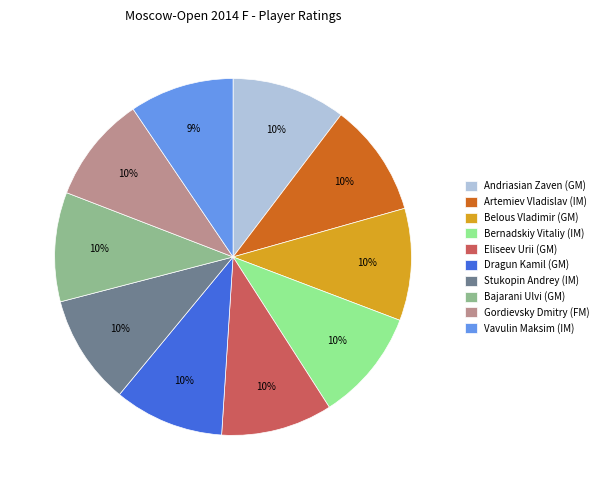

Is there any slice that represents more than half of the pie?

No